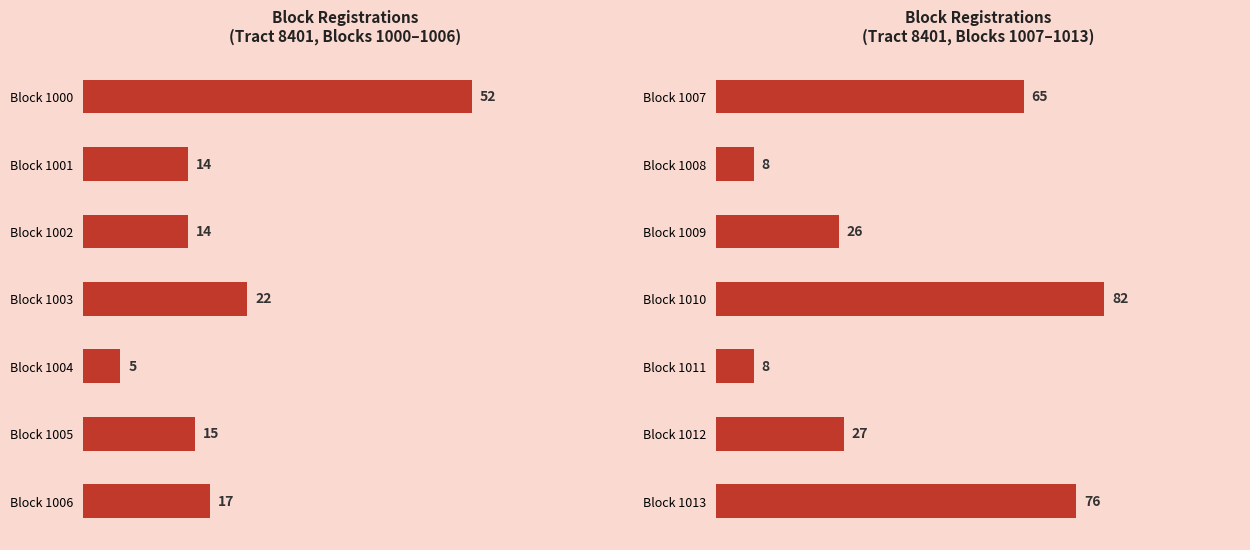

The chart shows a value of 11 at Block 1012. True or false?

False